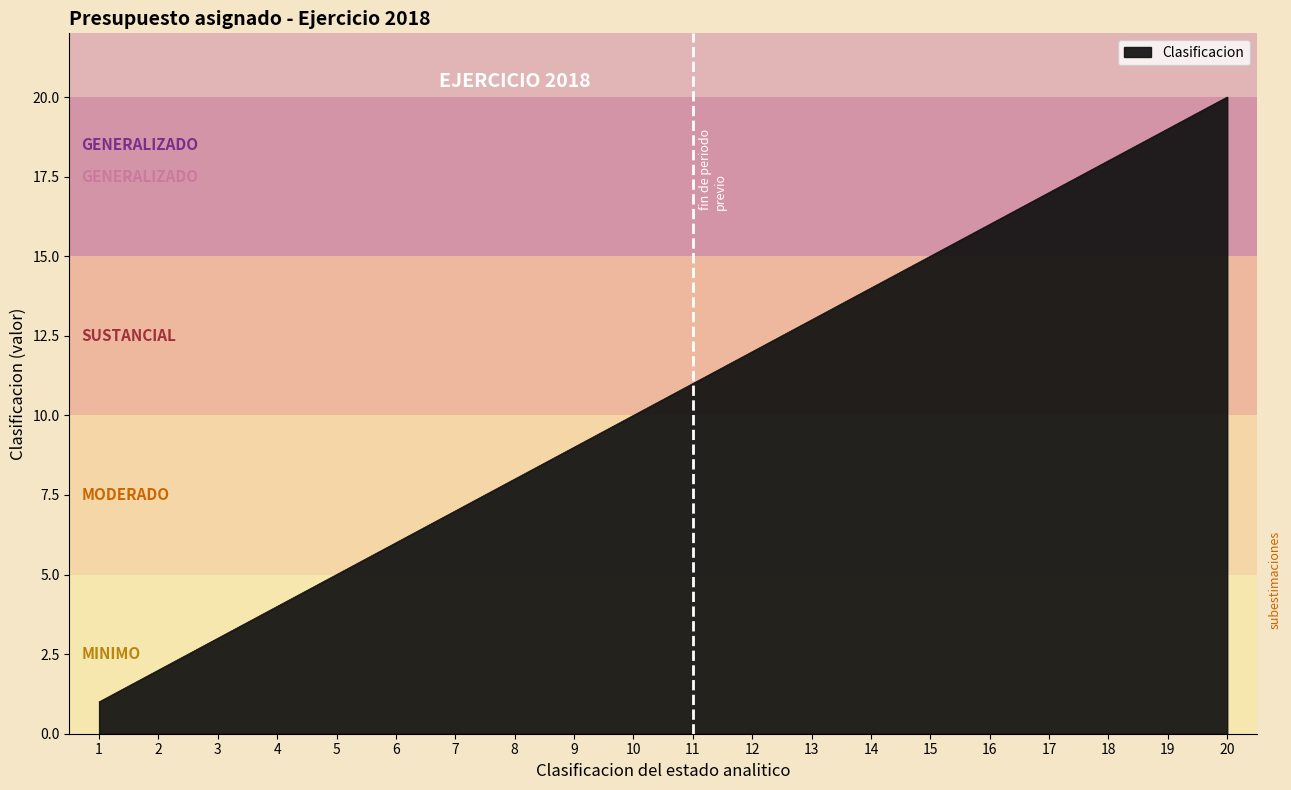

Is it true that the value at 9 is 5?

False